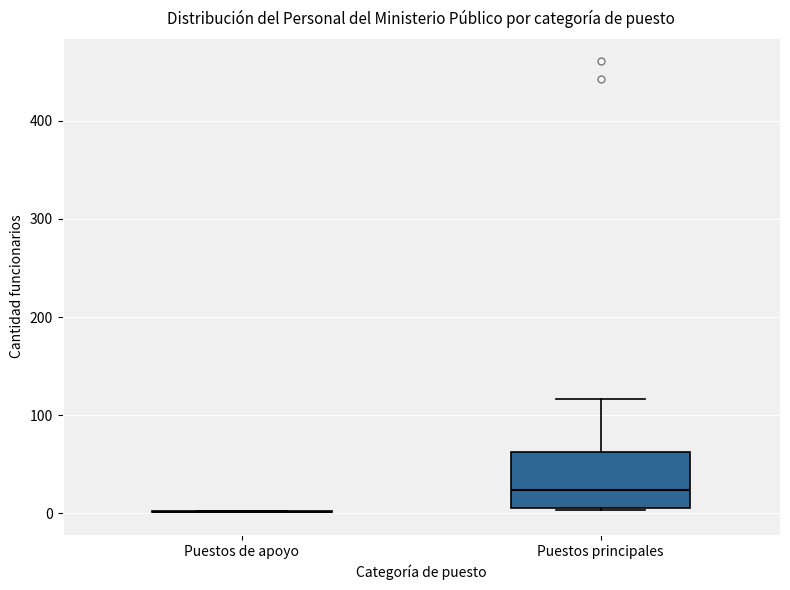

Reading left to right, read every box against the y-axis: the position of its median line, the range the box covers, and the ends of its whiskers. The values are not printed on the chart, so give them approximately, as read against the axis.

Puestos de apoyo: box collapsed to a line at 0, whiskers 0 to 0
Puestos principales: median 20, box 10 to 60, whiskers 0 to 120